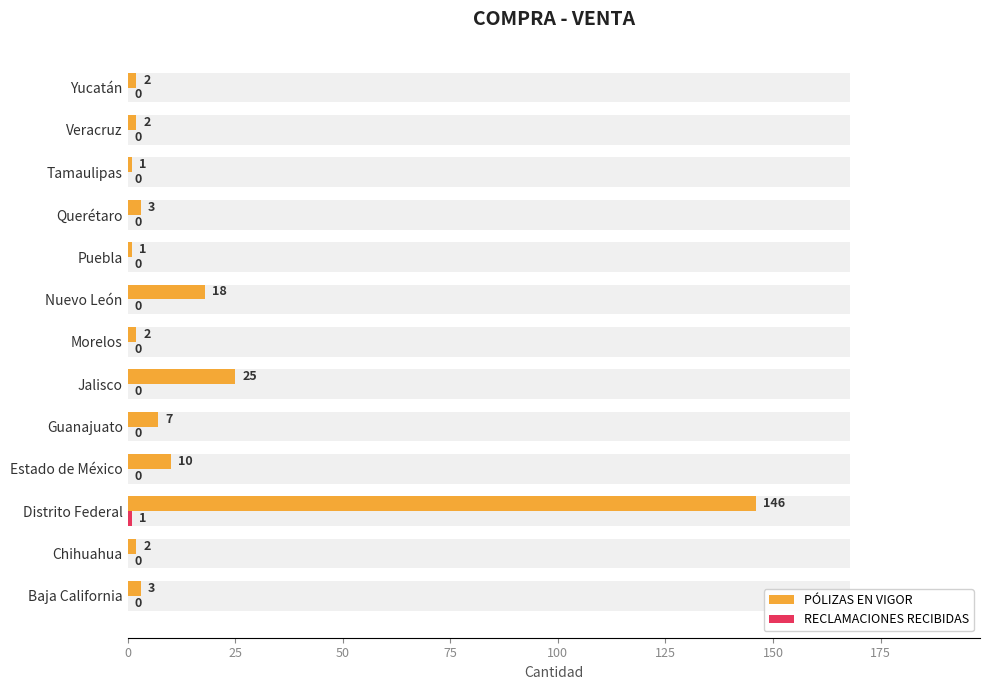

Is it true that RECLAMACIONES RECIBIDAS equals 0 at Guanajuato?

False